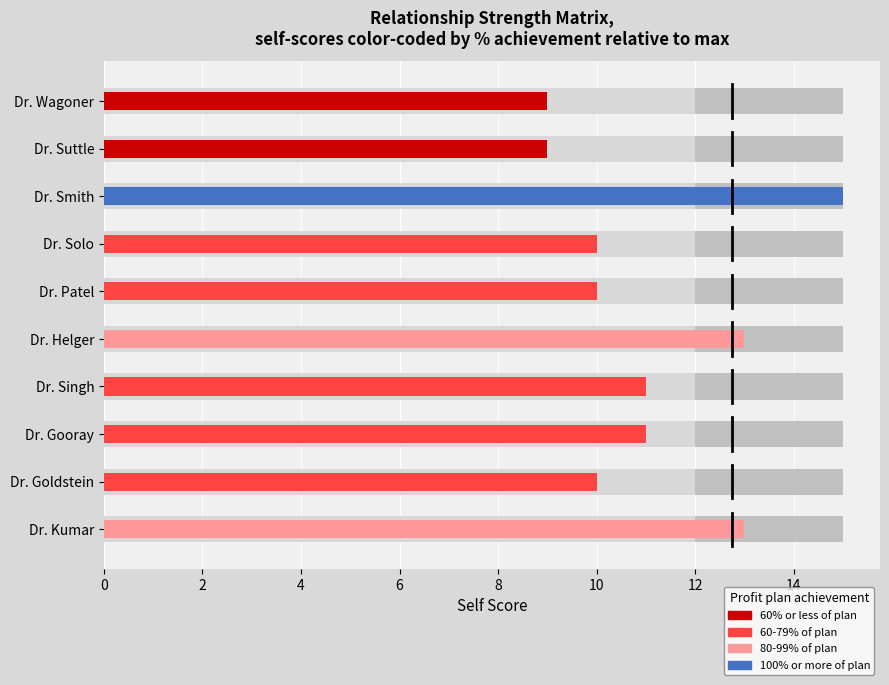

At how many categories does at least one series exceed 9?

8